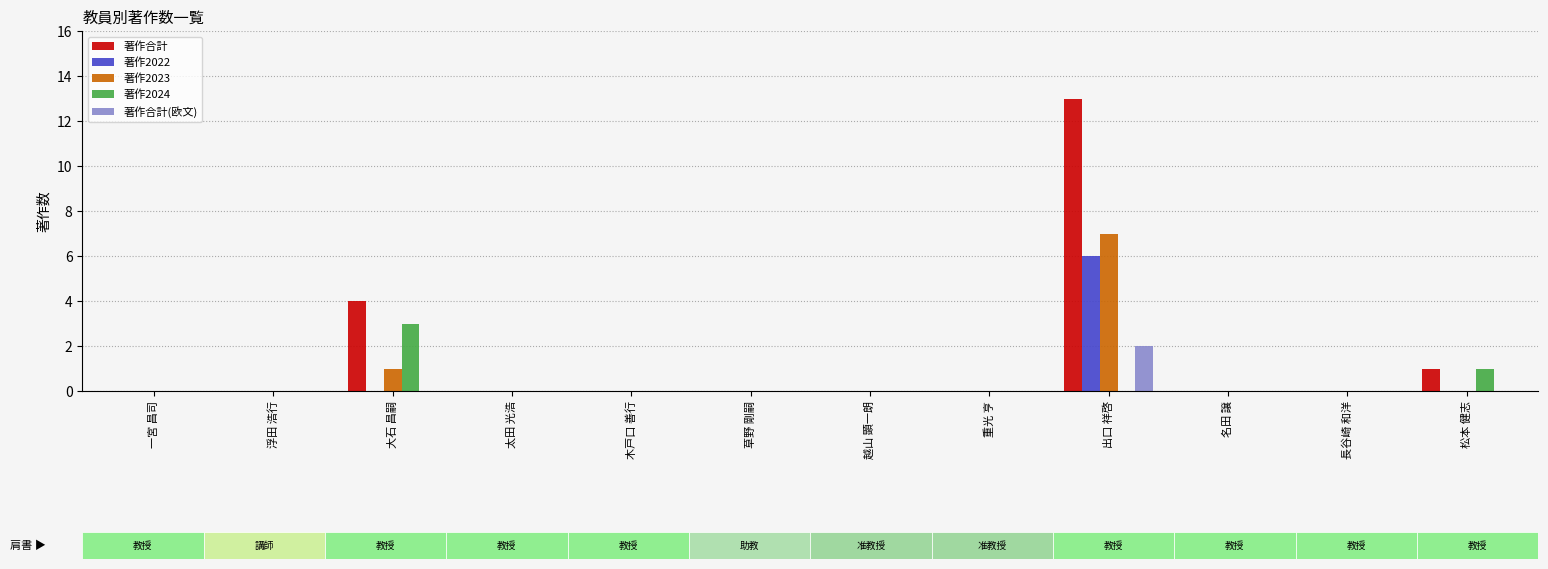

True or false: 著作2022 has a value of -3 at 重光 亨.

False